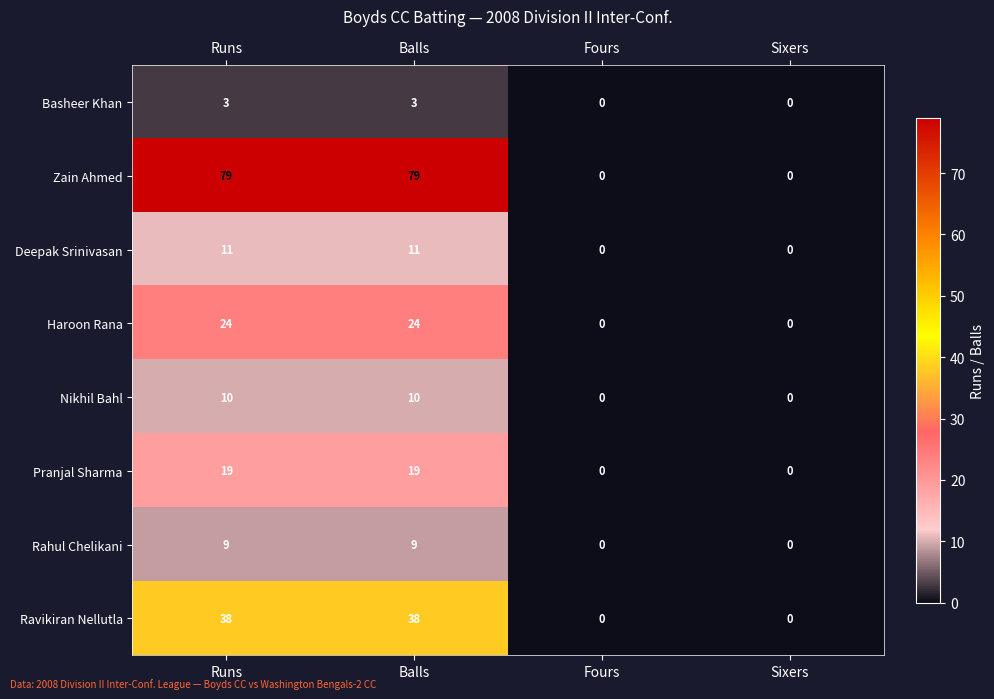

What is the maximum value shown in the chart?

79